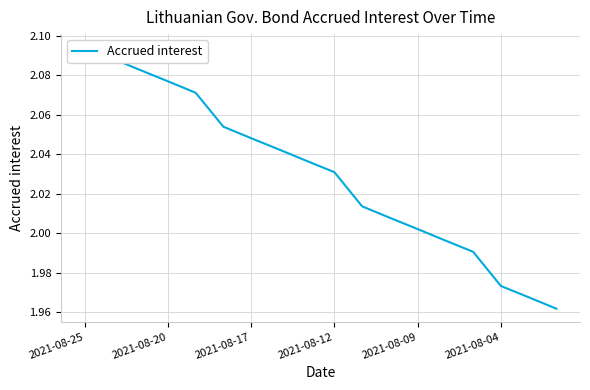

How many data points are less than 2?

5